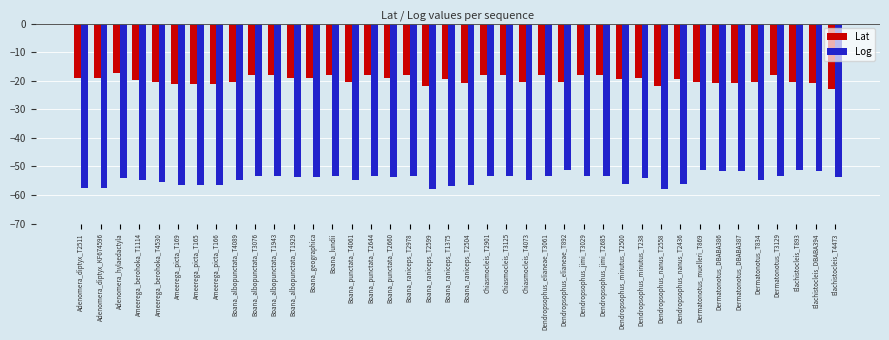

What is the value of the Lat bar at the 39th from the left?

-20.8